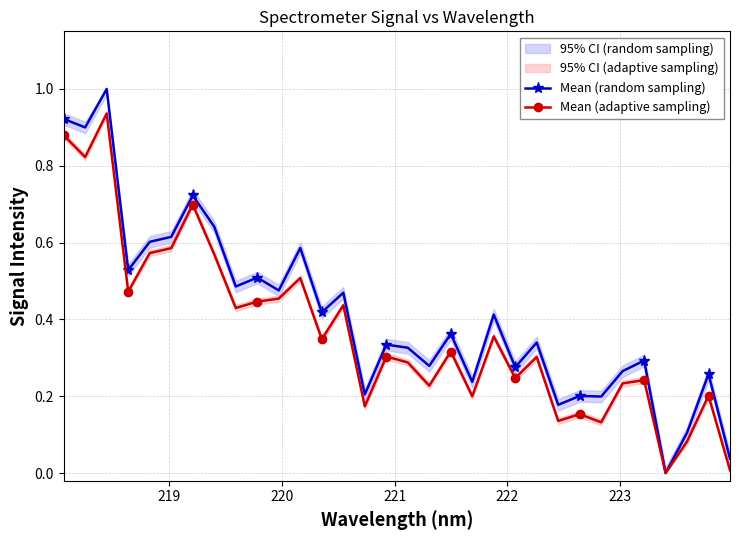

Count the number of data series in this chart.

2